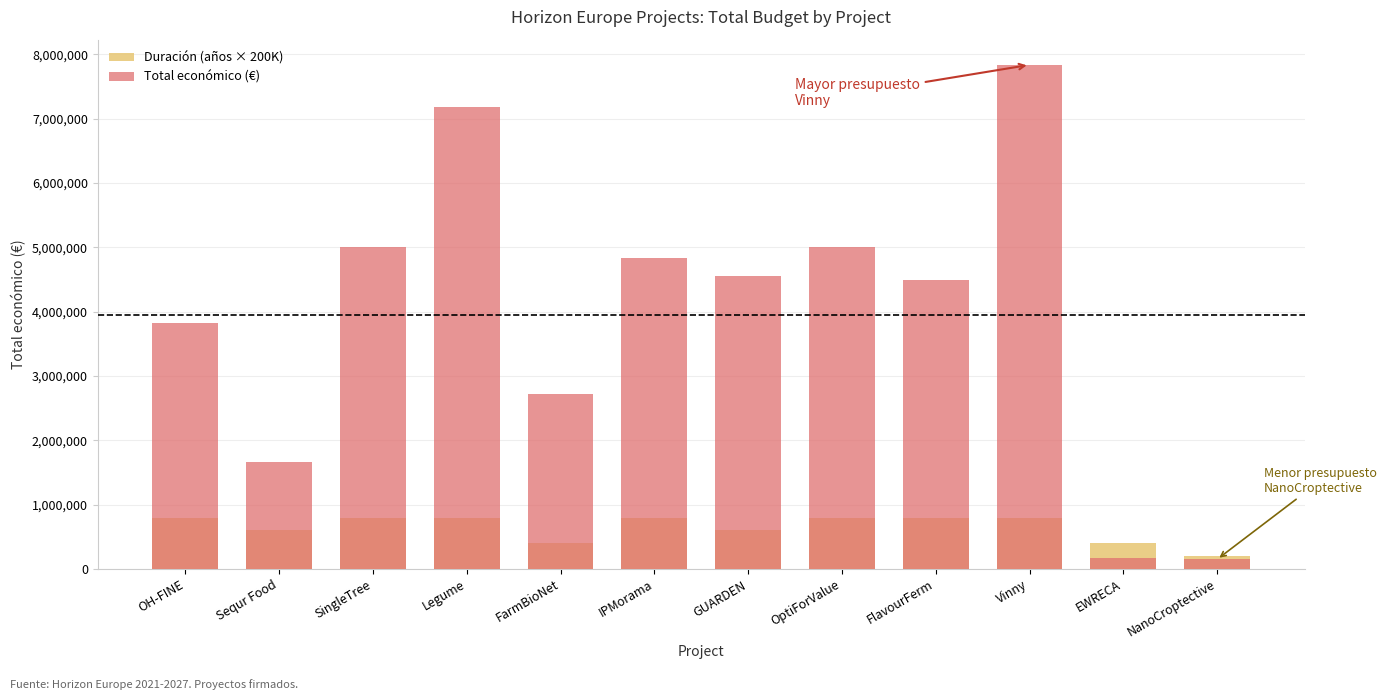

Which label corresponds to the largest value in the chart?

Vinny